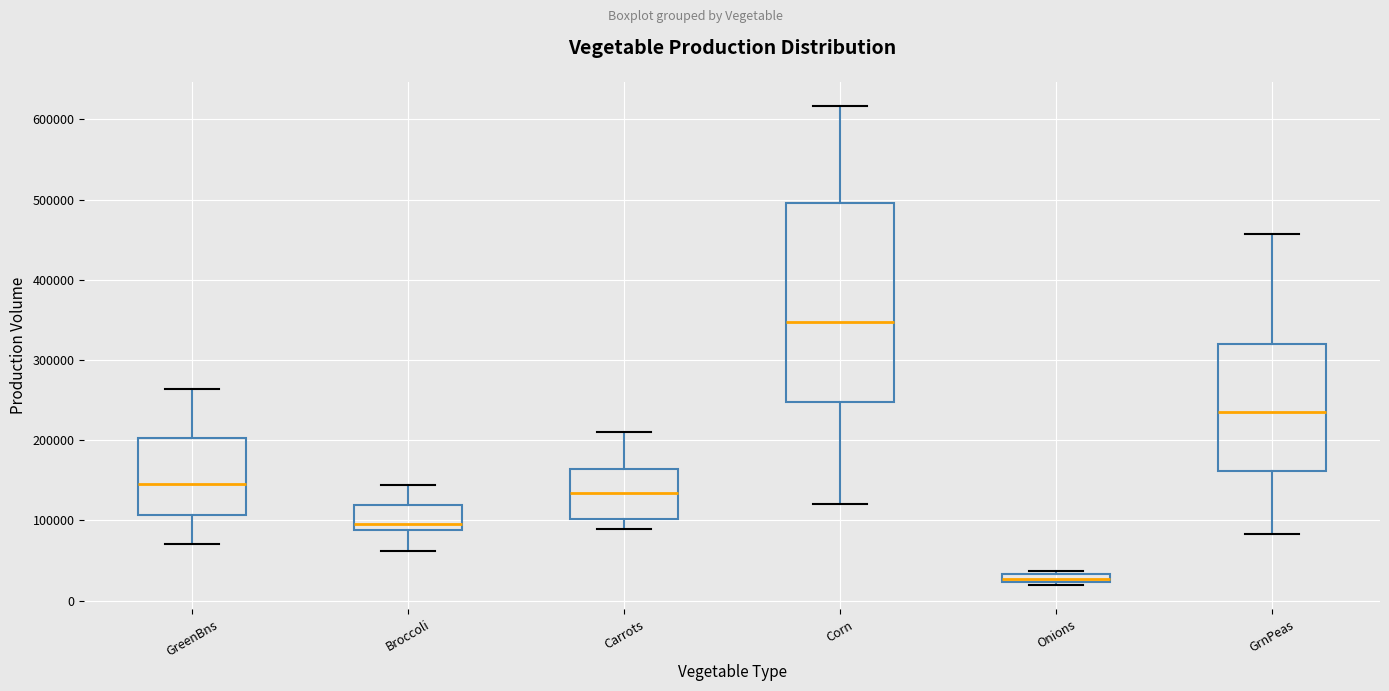

Which box is the tallest, from its lower edge to its upper edge?

Corn